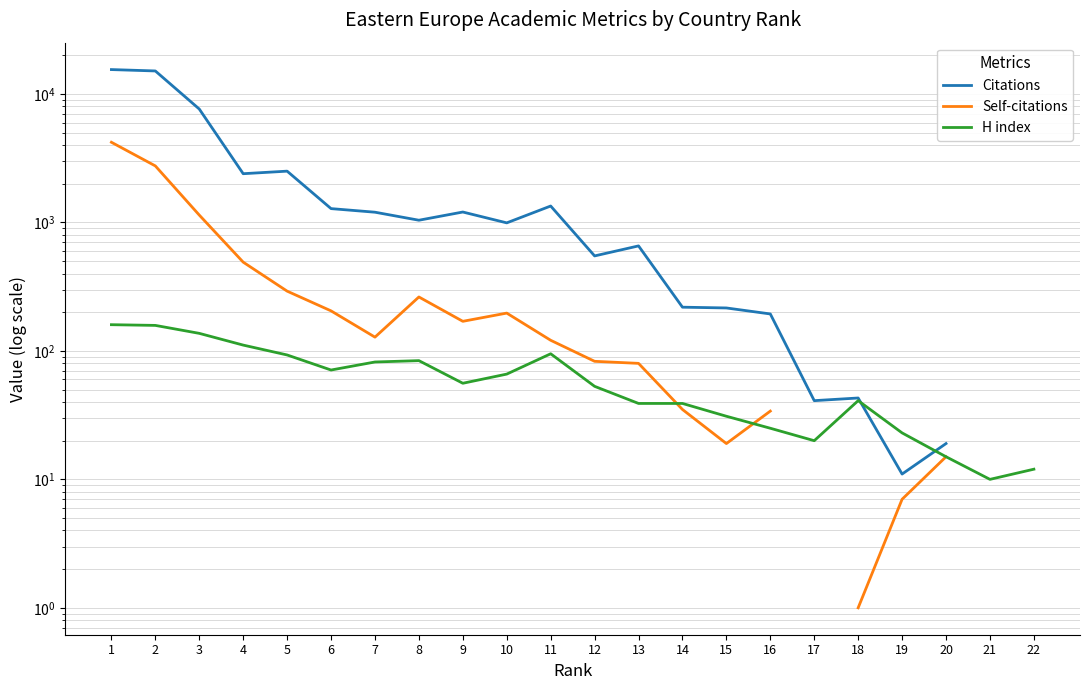

Is it true that Self-citations equals 431.1 at 8?

False